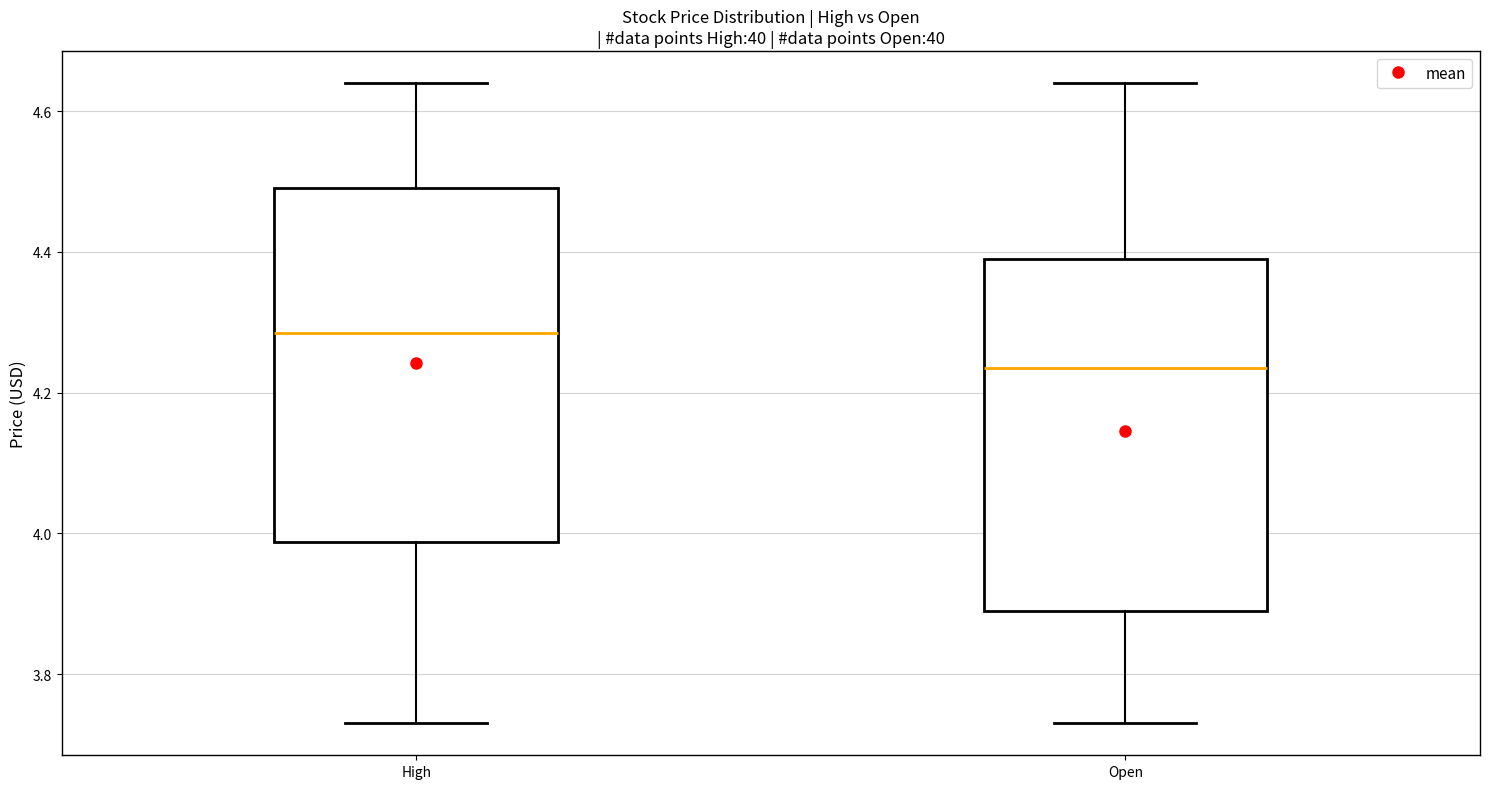

Reading left to right, read every box against the y-axis: the position of its median line, the range the box covers, and the ends of its whiskers. The values are not printed on the chart, so give them approximately, as read against the axis.

High: median 4.28, box 3.98 to 4.48, whiskers 3.74 to 4.64
Open: median 4.24, box 3.90 to 4.38, whiskers 3.74 to 4.64